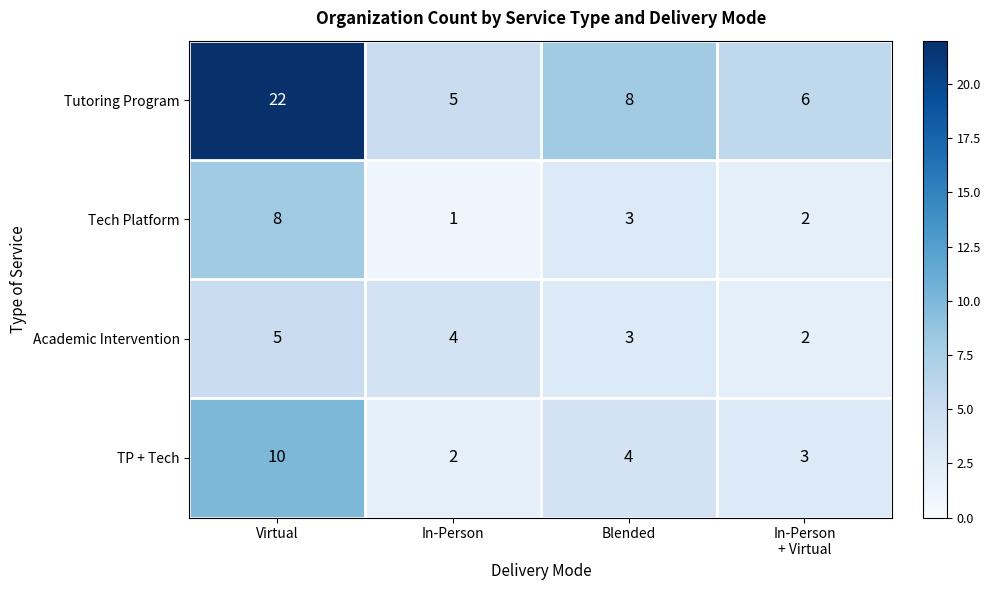

Rank the series by their maximum value, from lowest to highest.

Academic Intervention, Tech Platform, TP + Tech, Tutoring Program